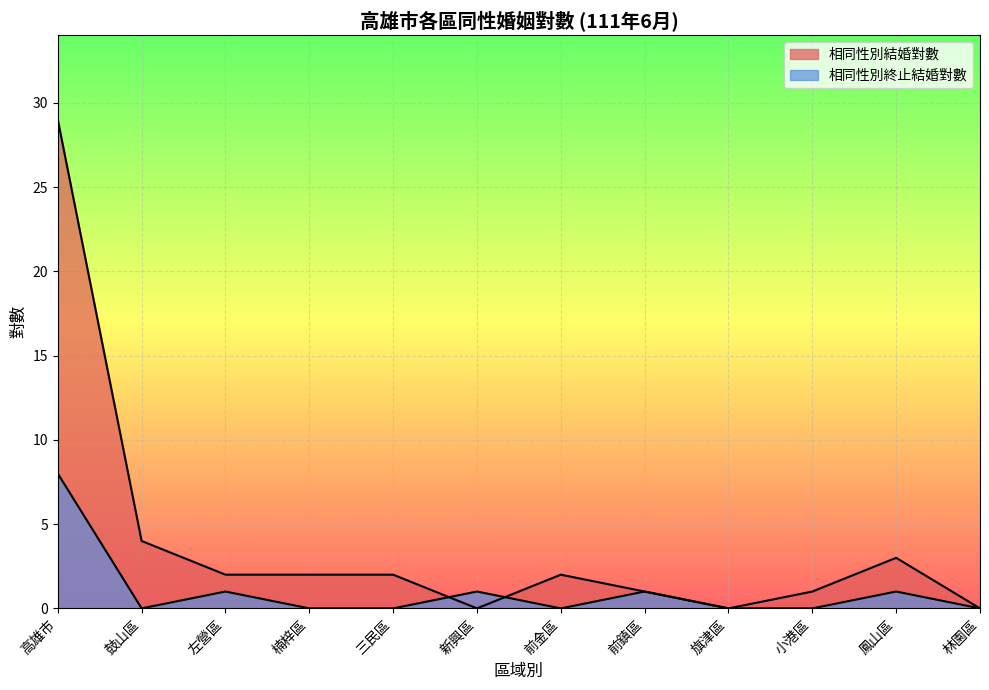

What is the total value across all series at 新興區?

1